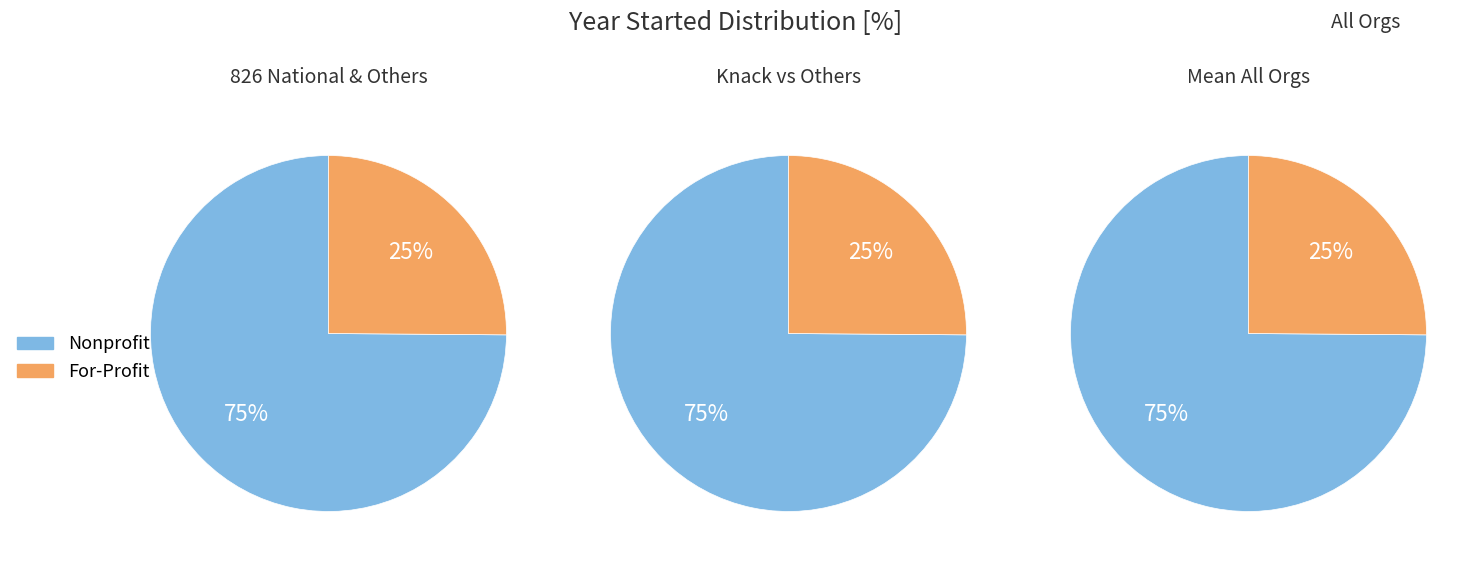

True or false: 1 accounts for 25% of the total.

True